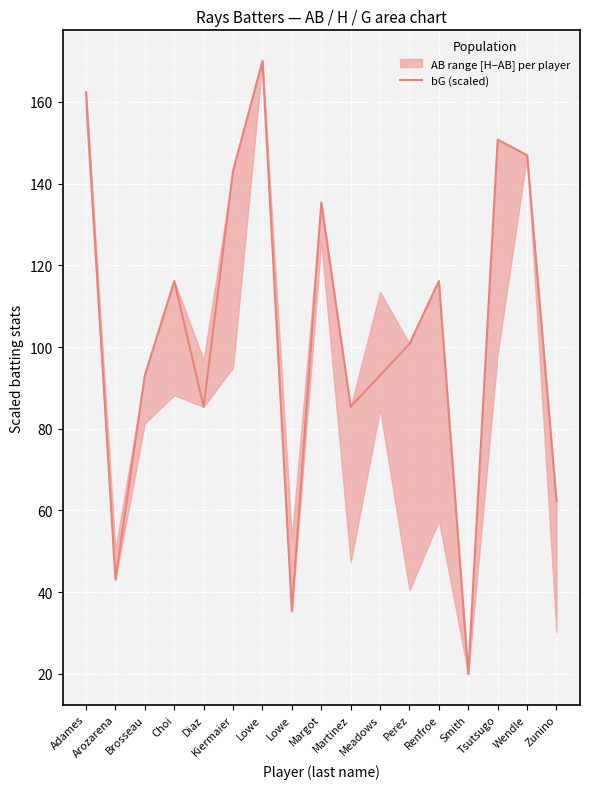

What is the approximate value at Martinez?

85.4